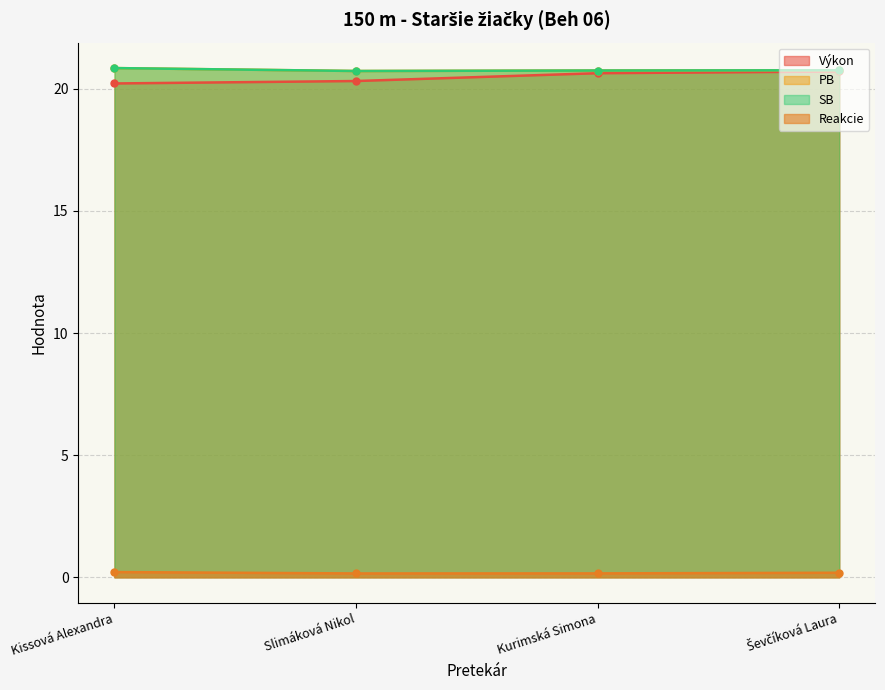

Reading right to left, list all the values displayed in this chart.

Výkon: 20.7	20.6	20.3	20.2
Reakcie: 0.2	0.2	0.2	0.2
PB: 20.8	20.8	20.7	20.9
SB: 20.8	20.8	20.7	20.9